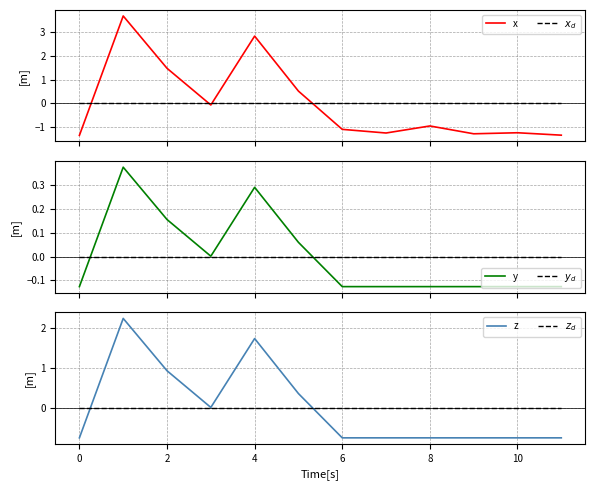

What is the lowest value of the x series?

-1.3